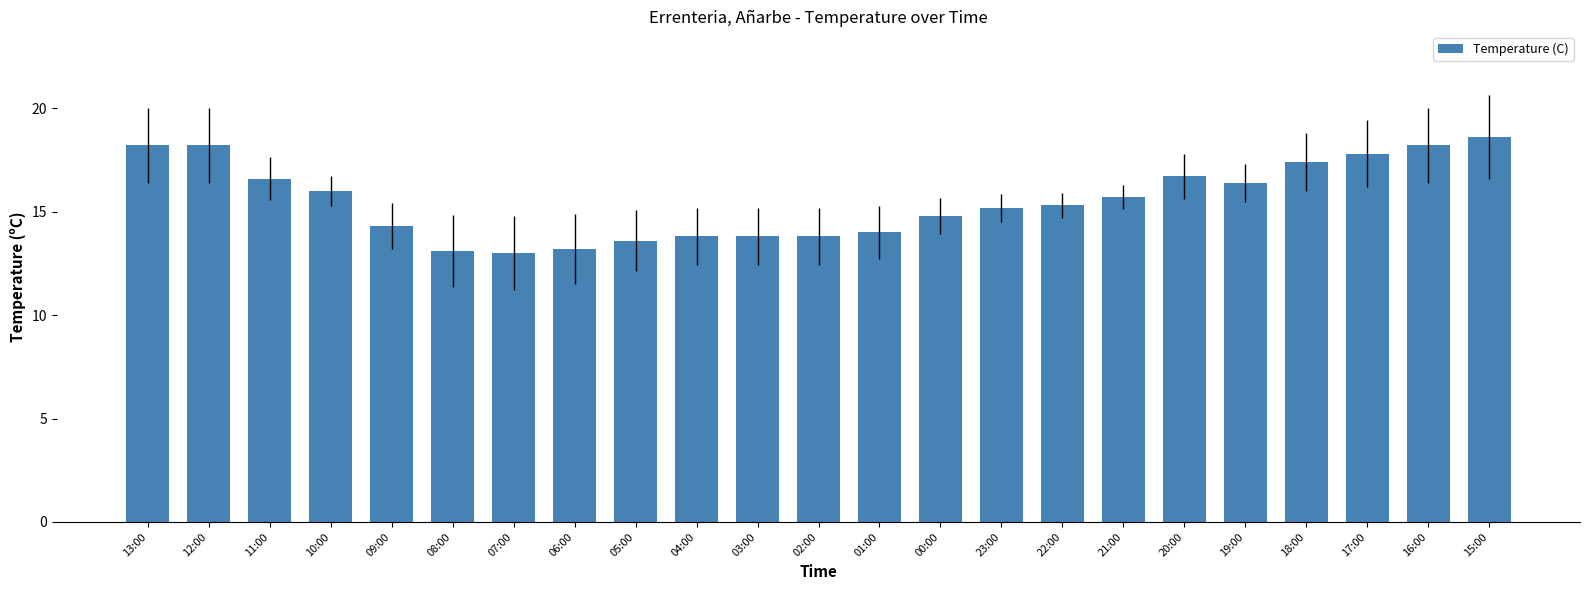

What is the difference between the values at 03:00 and 06:00?

0.6